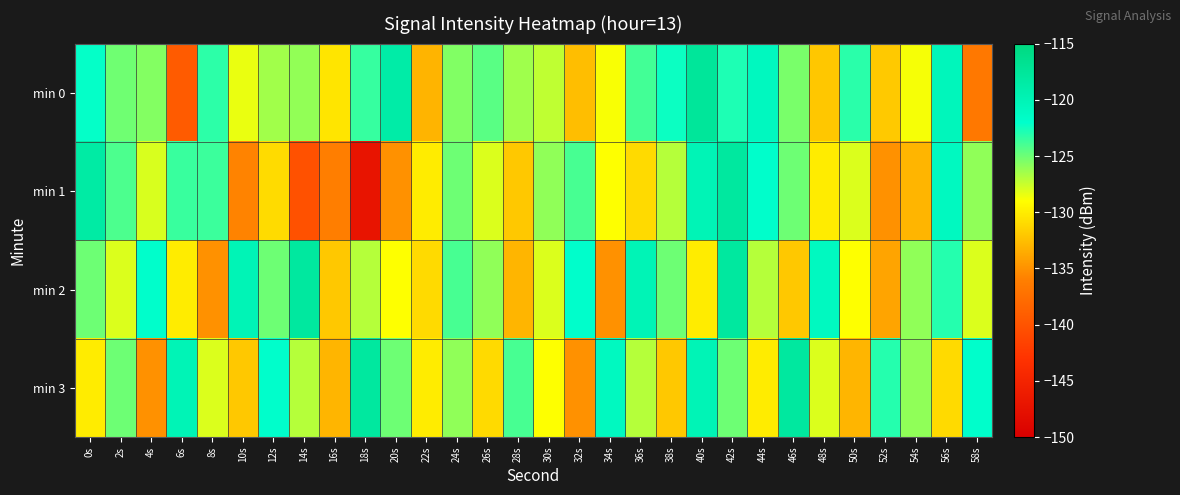

Between 8s and 54s, which series saw the biggest shift?

min 1